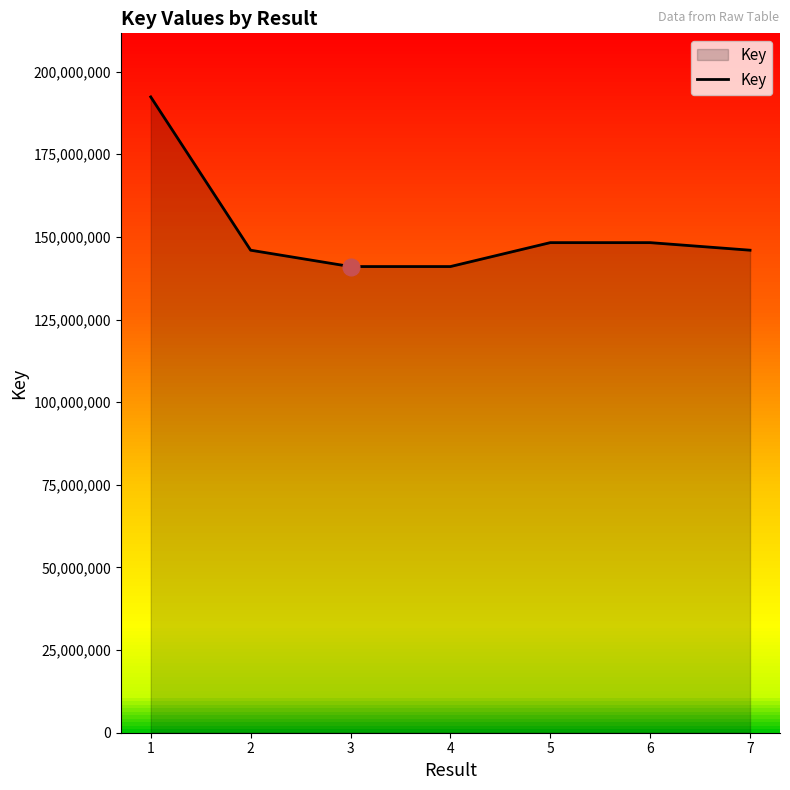

What is the maximum value shown in the chart?

192334721